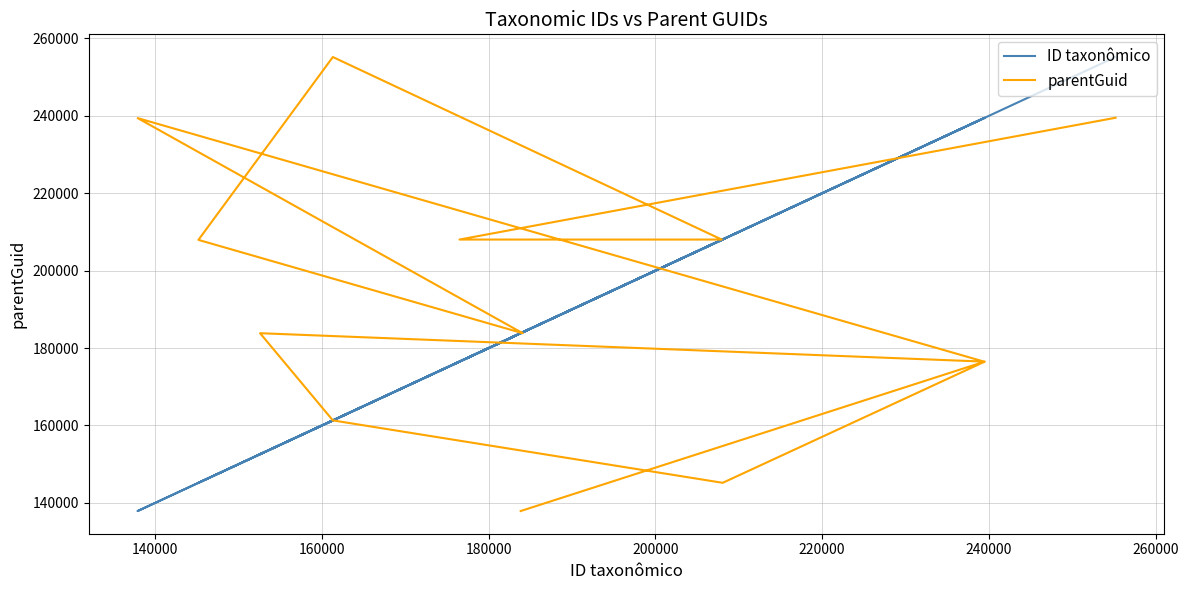

At which label is parentGuid closest to 196550?

200000